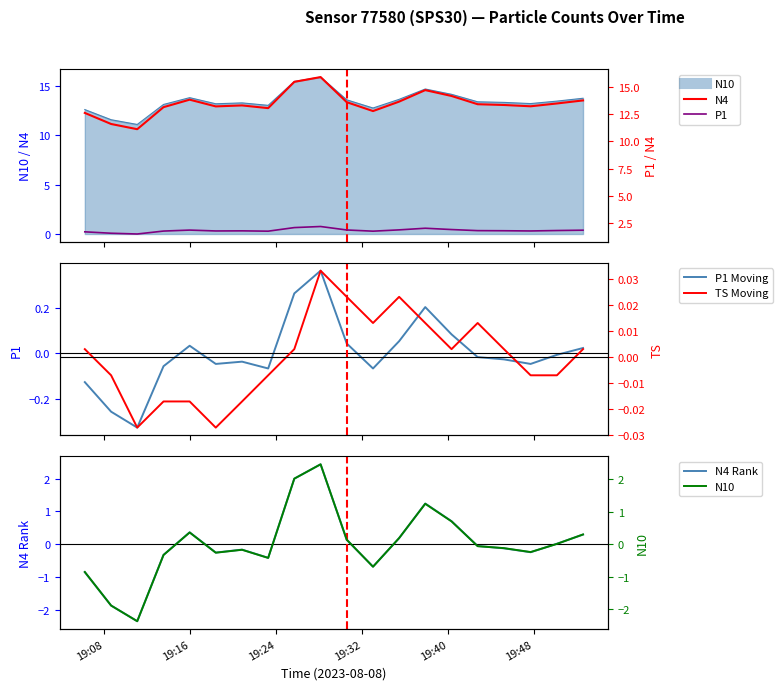

How many lines are shown in the chart?

6